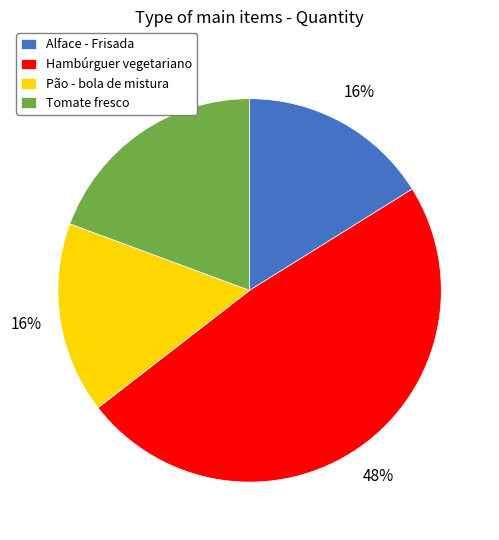

What is the ratio of the value at Alface - Frisada to the value at Hambúrguer vegetariano?

0.3